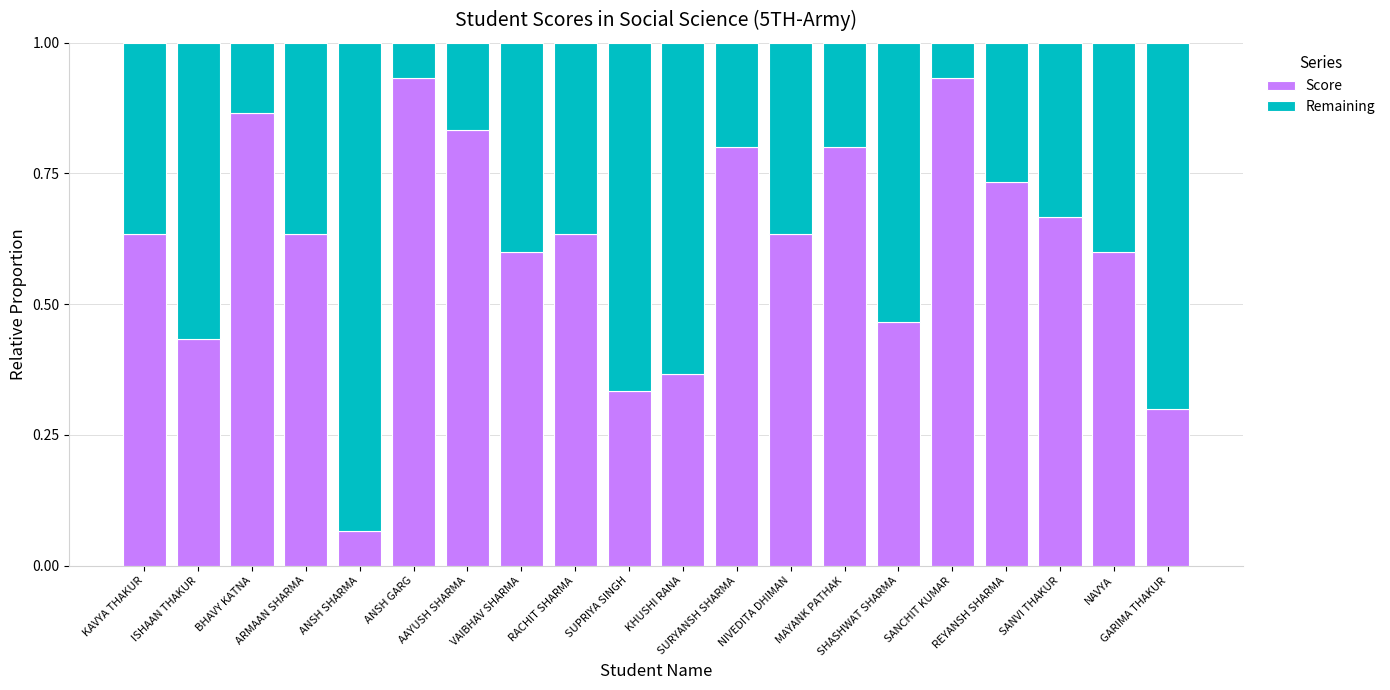

Which series has the largest range (max minus min)?

Score